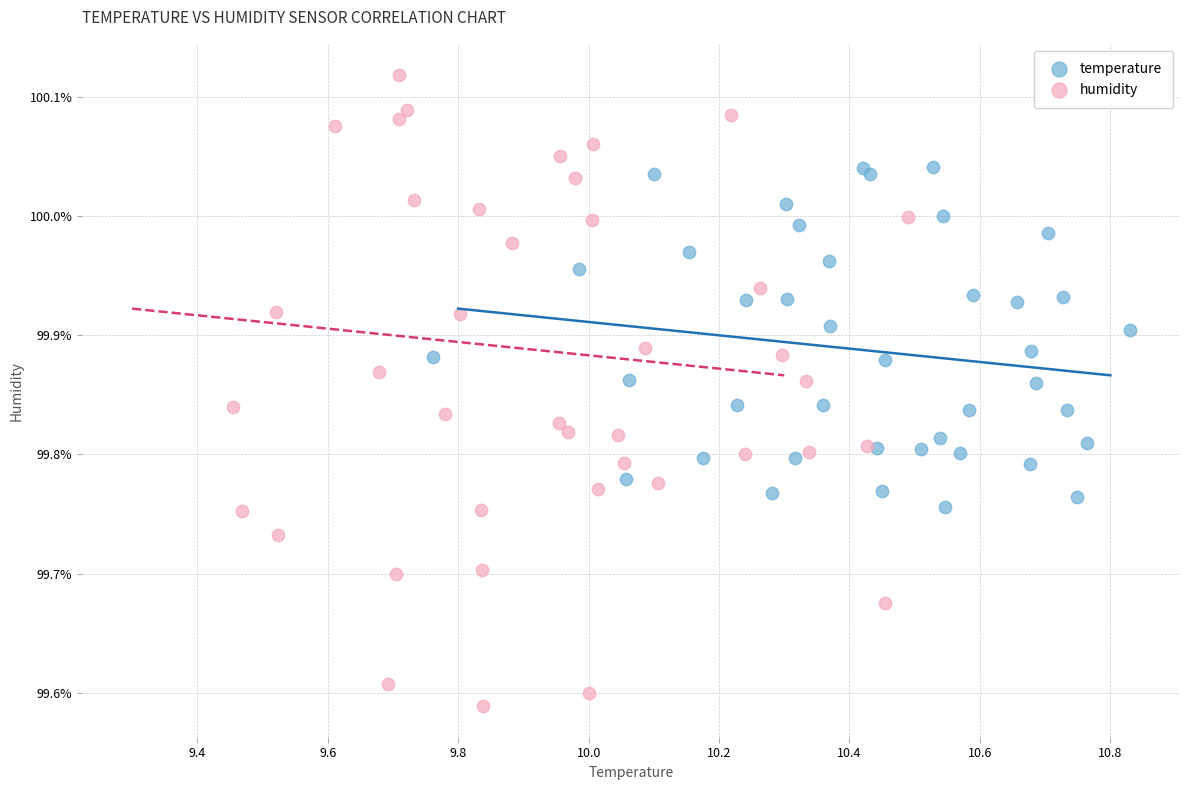

Which series reaches the minimum Y coordinate?

humidity